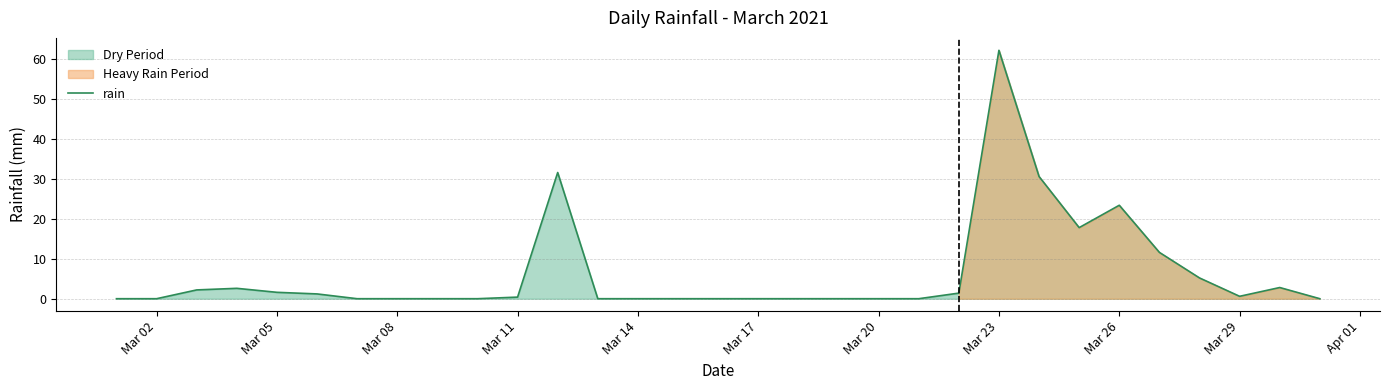

The value of rain at Mar 05 is 1.6. True or false?

True